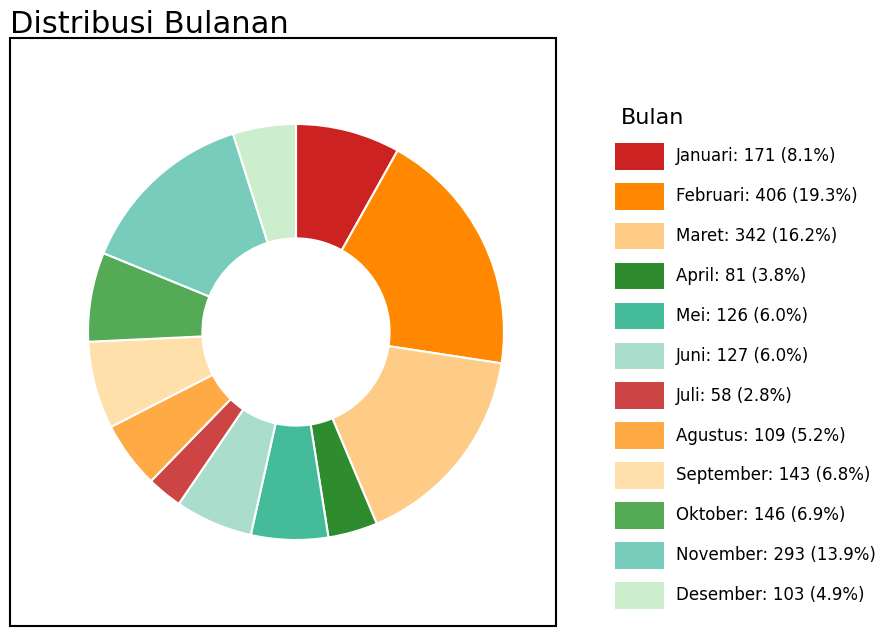

Count the number of slices in the pie.

12